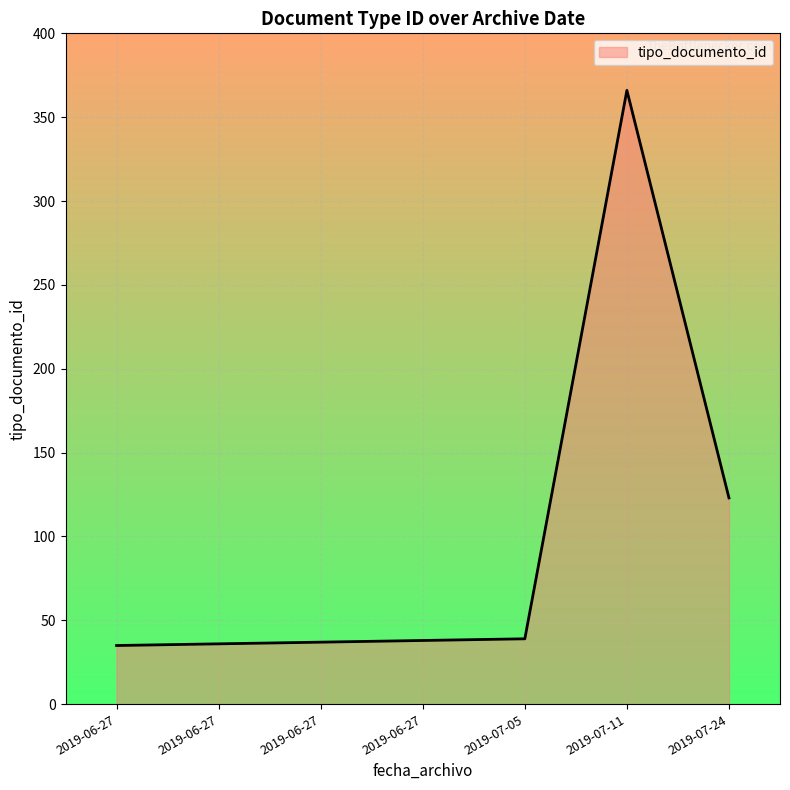

What is the ratio of the value at 2019-06-27 to the value at 2019-07-11?

0.1